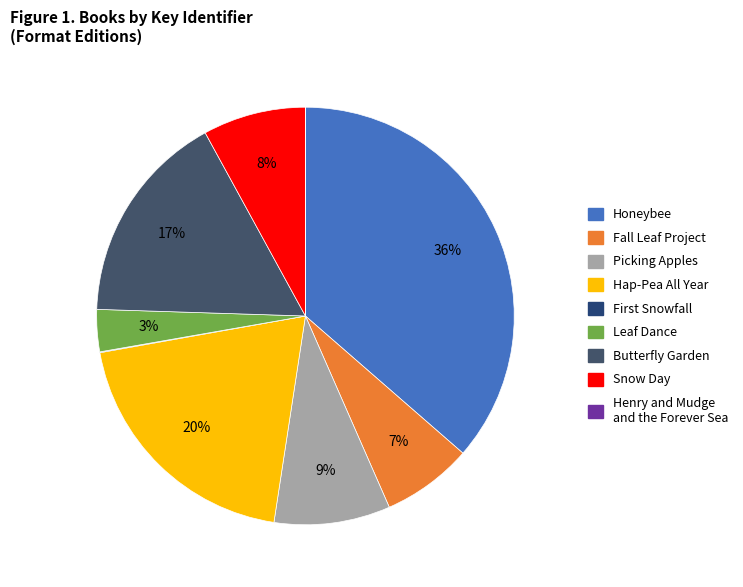

Is Henry and Mudge and the Forever Sea the majority of the pie?

No